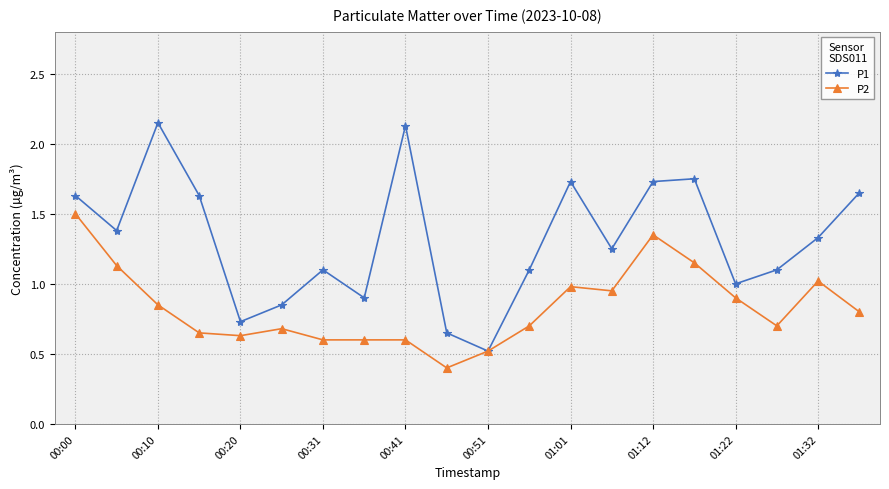

What is the minimum value shown in the chart?

0.4